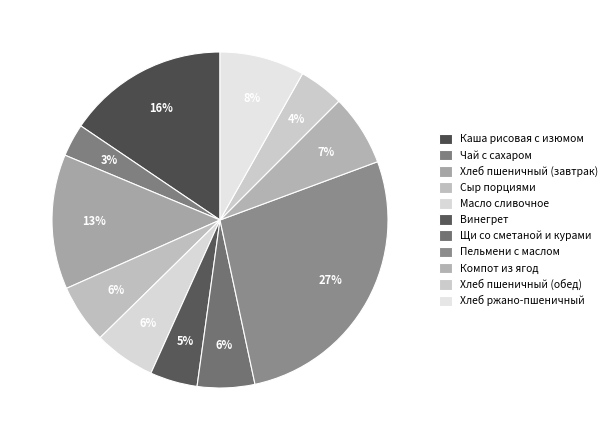

Is there a majority slice in this chart?

No